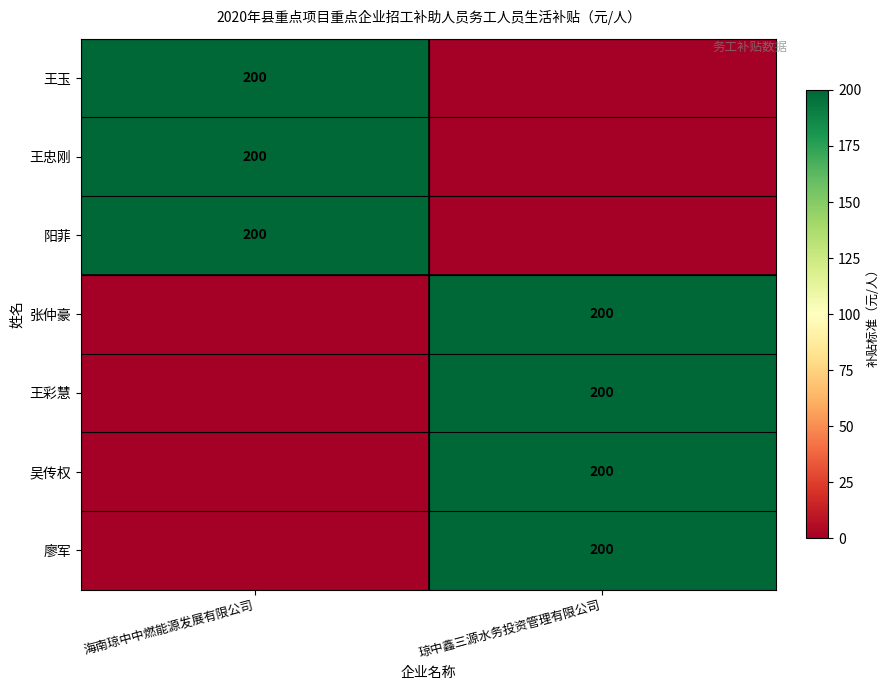

How many categories are shown in the chart?

2